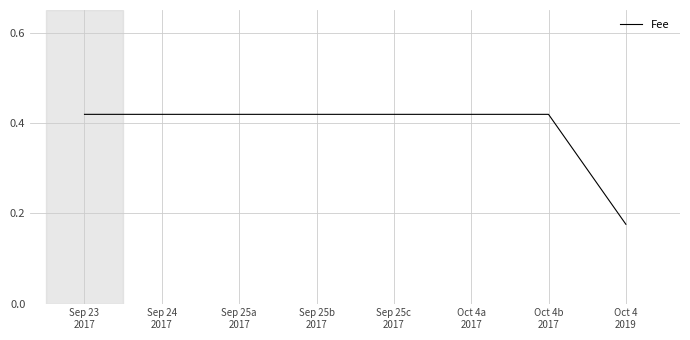

What is the sum of all values?

3.1